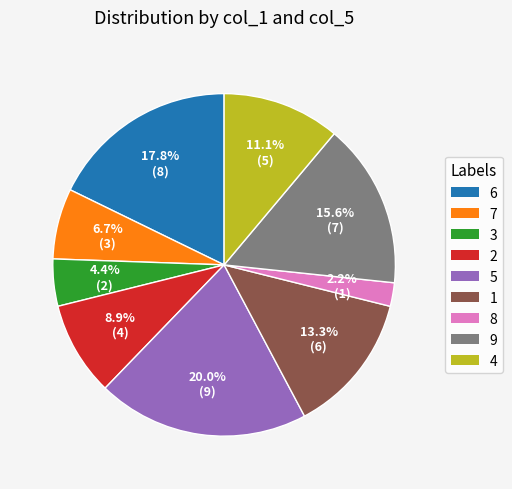

Which slice is the smallest?

8